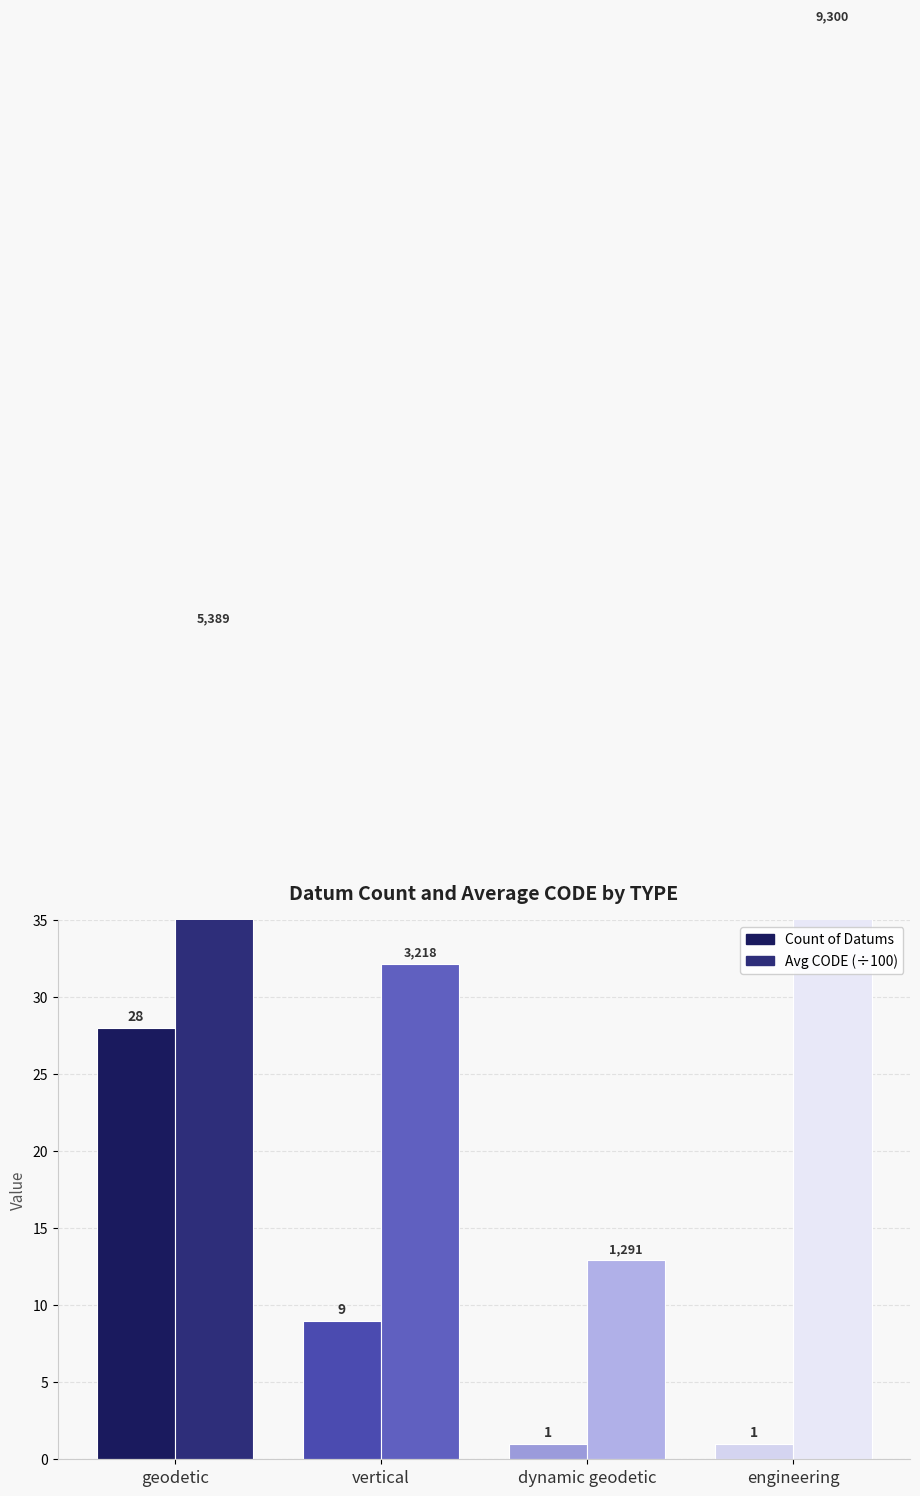

At engineering, list the series in order from largest to smallest.

Avg CODE (÷100), Count of Datums